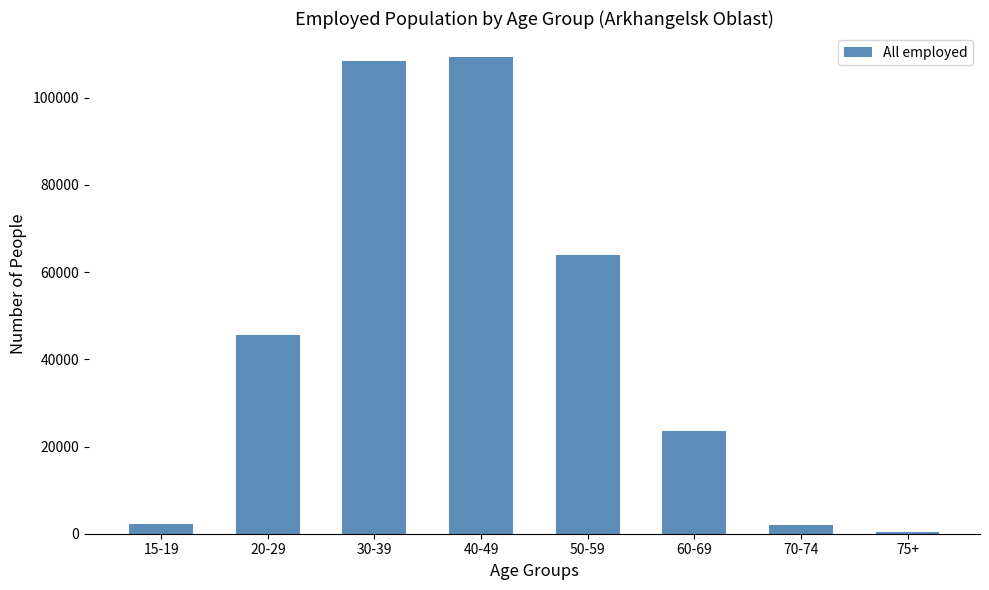

What is the sum of the values at 50-59 and 60-69?

87482